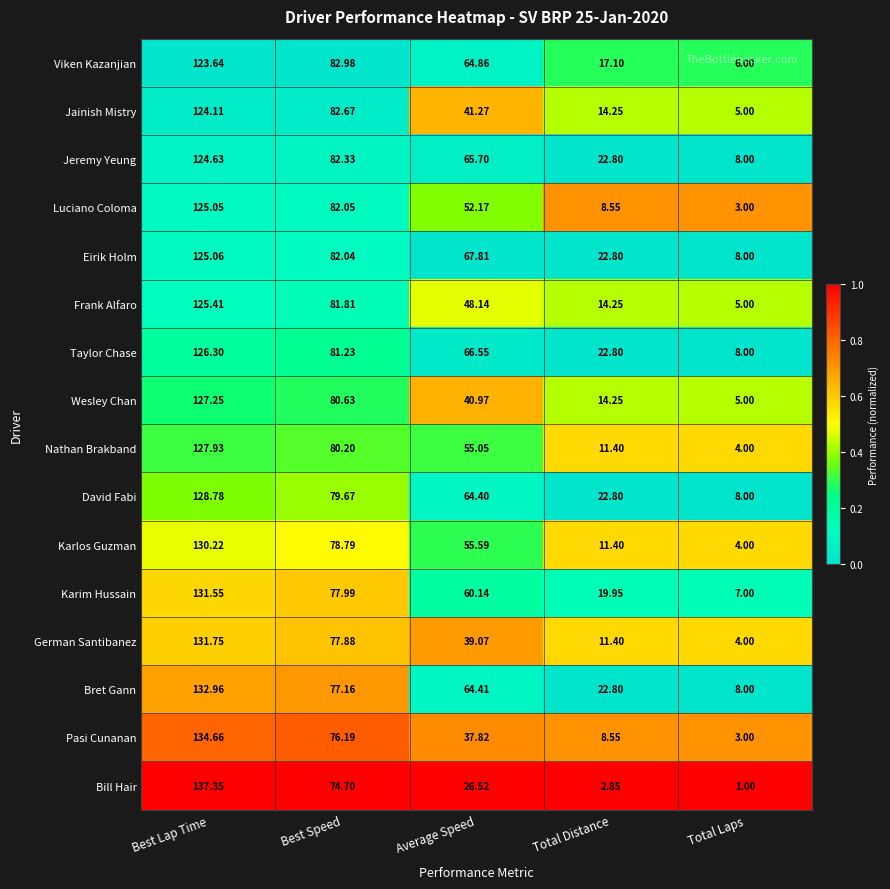

List the series in order of their peak value, highest first.

Bill Hair, Pasi Cunanan, Bret Gann, German Santibanez, Karim Hussain, Karlos Guzman, David Fabi, Nathan Brakband, Wesley Chan, Taylor Chase, Frank Alfaro, Eirik Holm, Luciano Coloma, Jeremy Yeung, Jainish Mistry, Viken Kazanjian